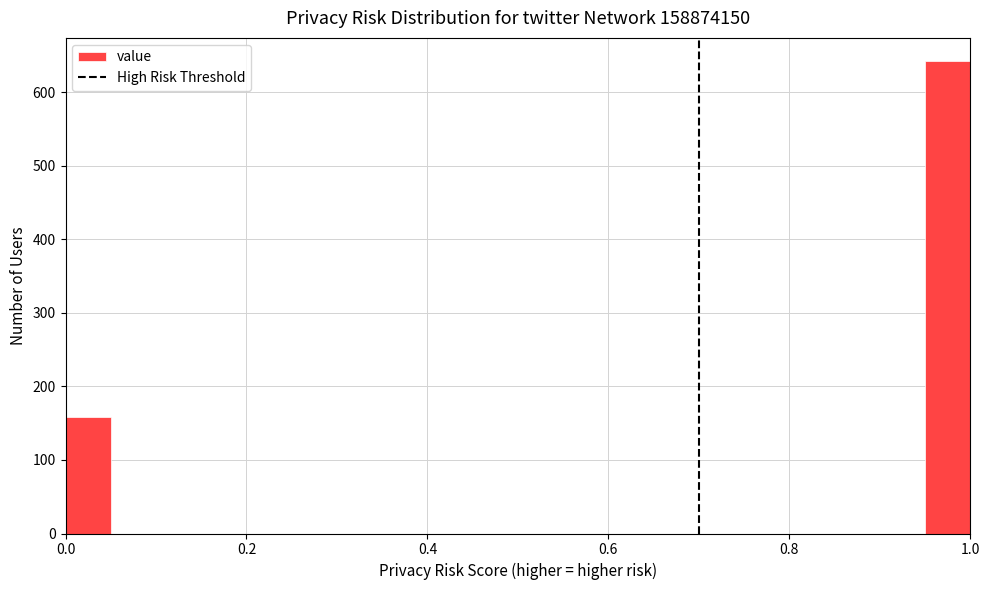

Read against the x-axis, roughly where is the centre of the tallest bar?

0.98